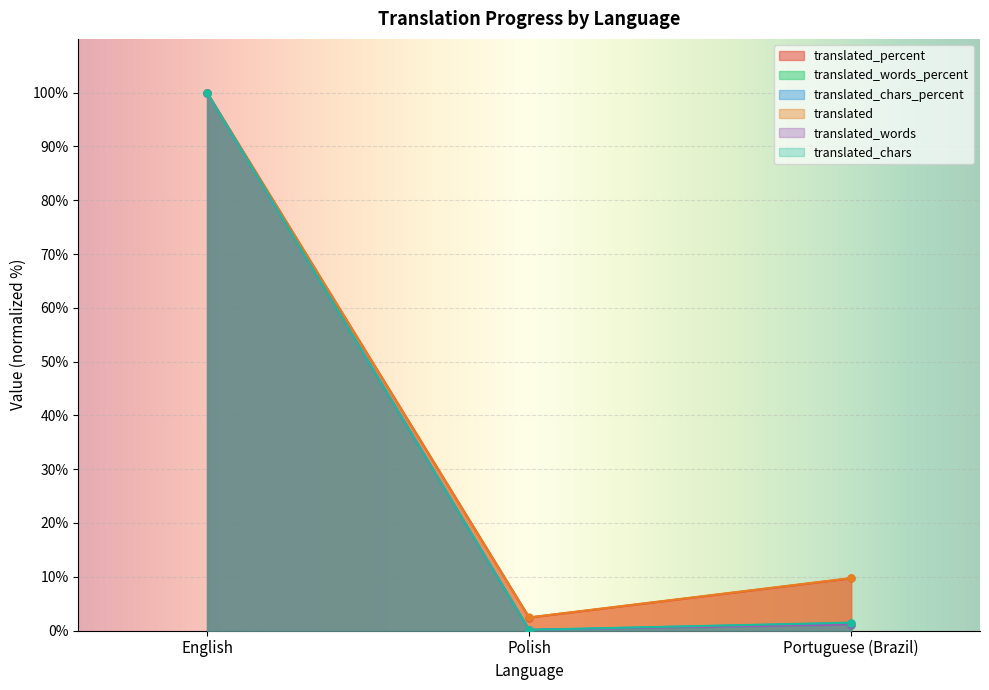

Is it true that translated equals 2.4 at Polish?

True